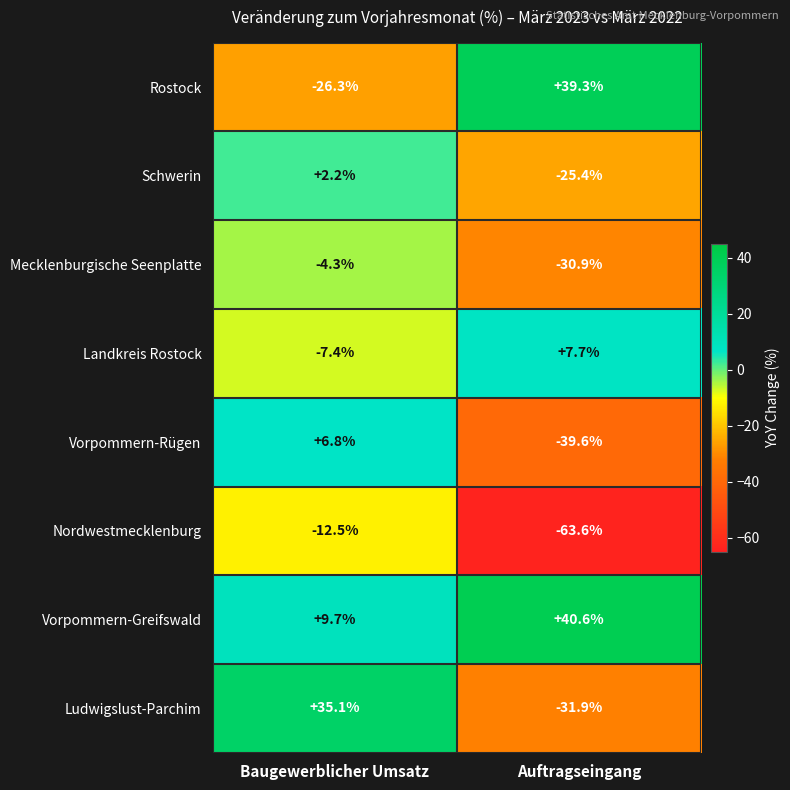

What is the maximum value shown in the chart?

40.6